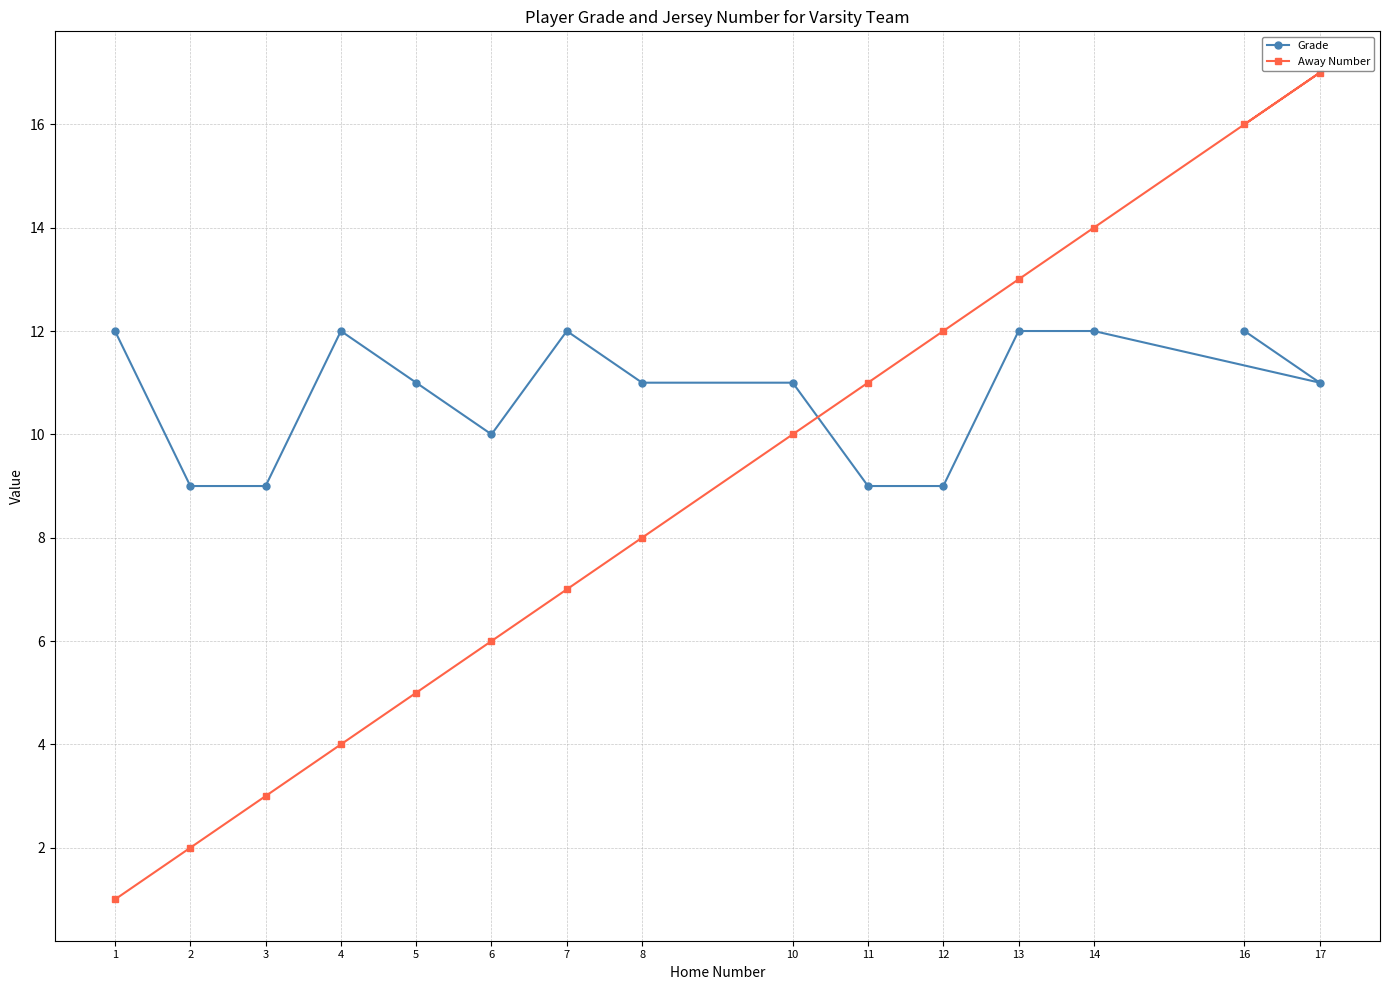

Rank the series by their maximum value, from lowest to highest.

Grade, Away Number